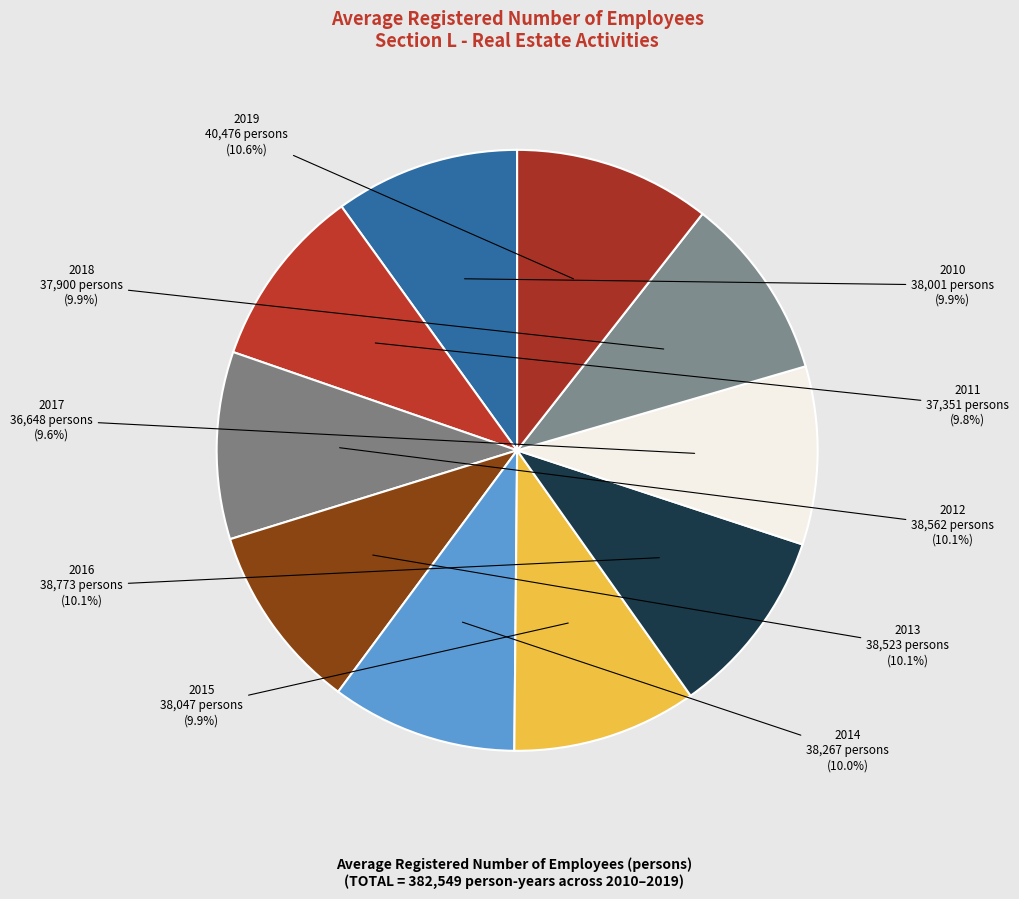

To the nearest percent, what is the difference between the largest and smallest slice percentages?

1%